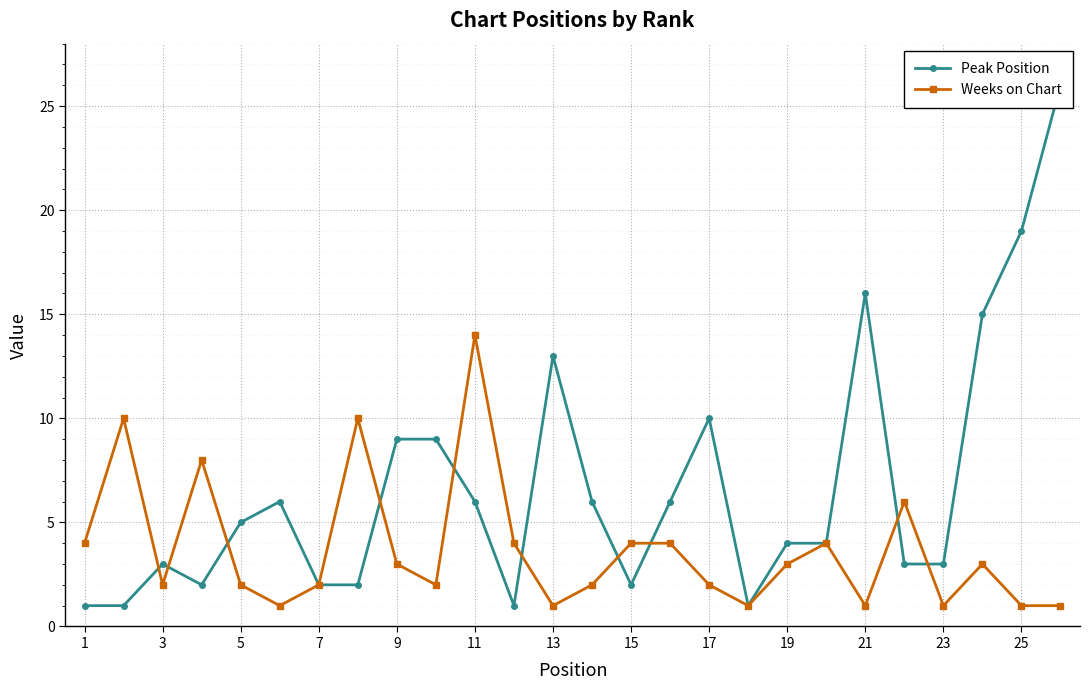

At which label does Peak Position reach its minimum?

1